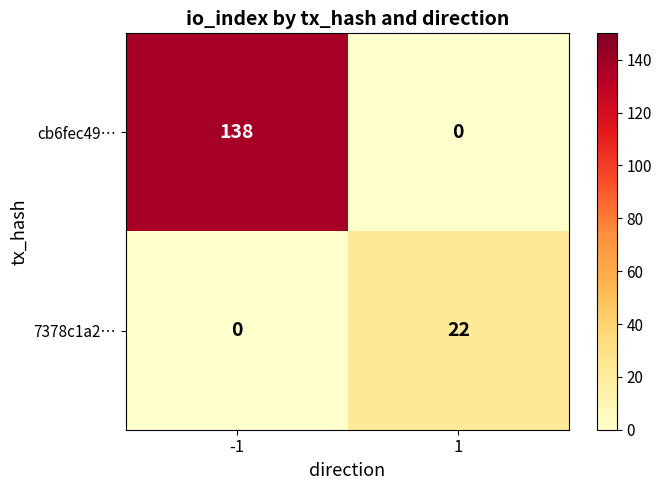

Which series has the largest range (max minus min)?

cb6fec49…